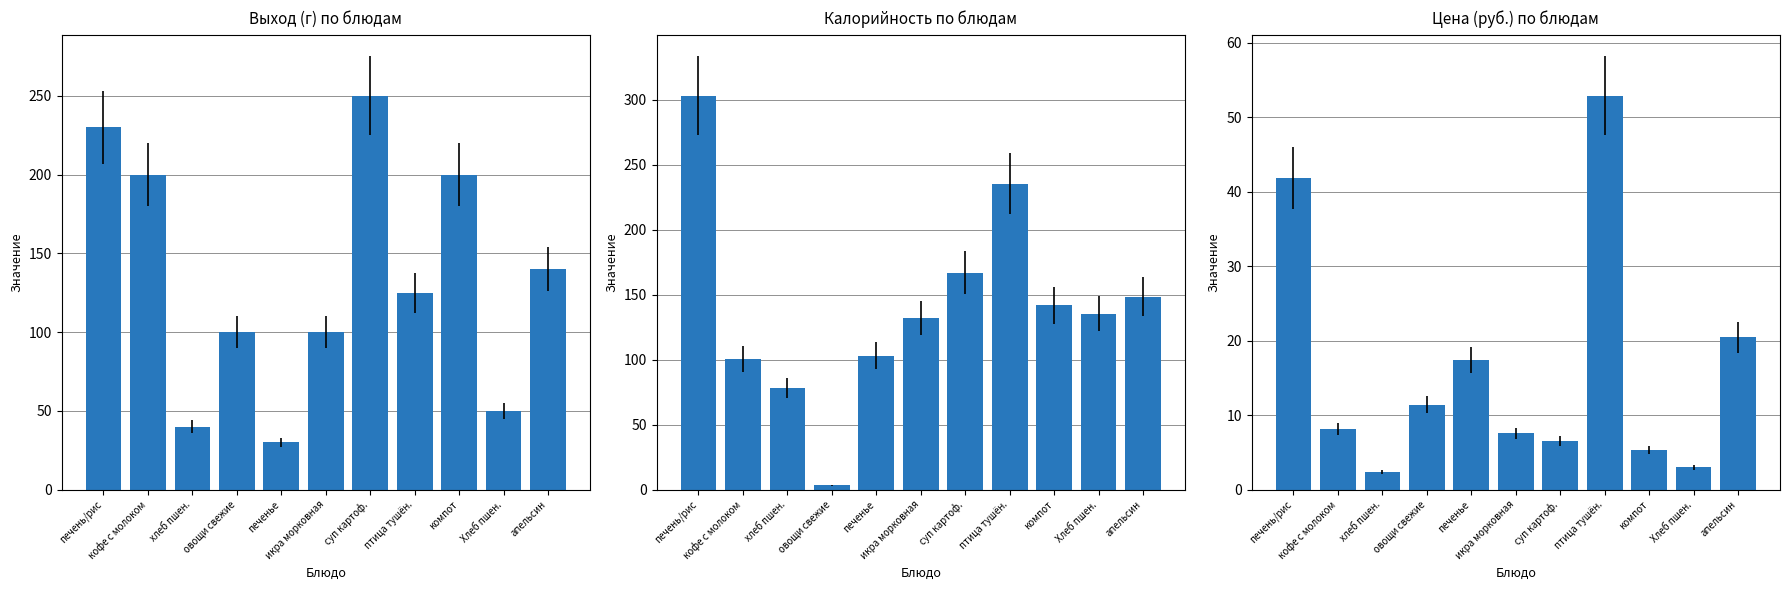

List the labels in order of value, smallest first.

хлеб пшен., Хлеб пшен., компот, суп картоф., икра морковная, кофе с молоком, овощи свежие, печенье, апельсин, печень/рис, птица тушён.